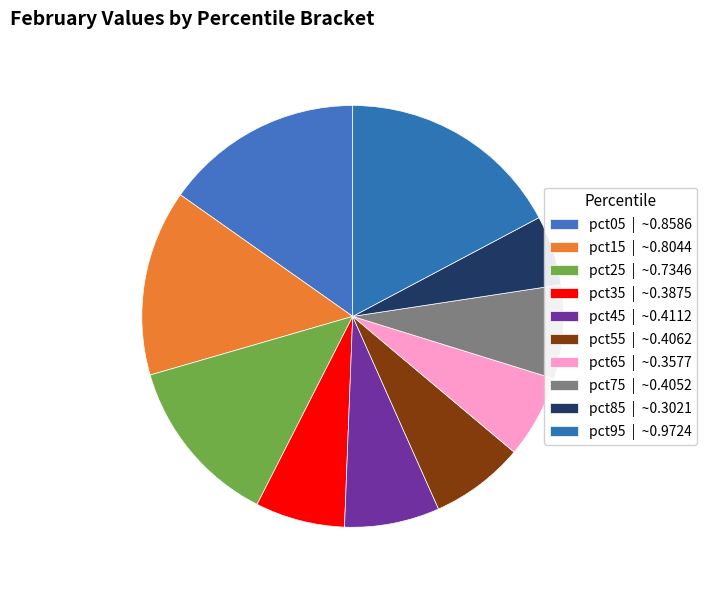

Combined, do pct85 and pct15 account for over 50%?

No